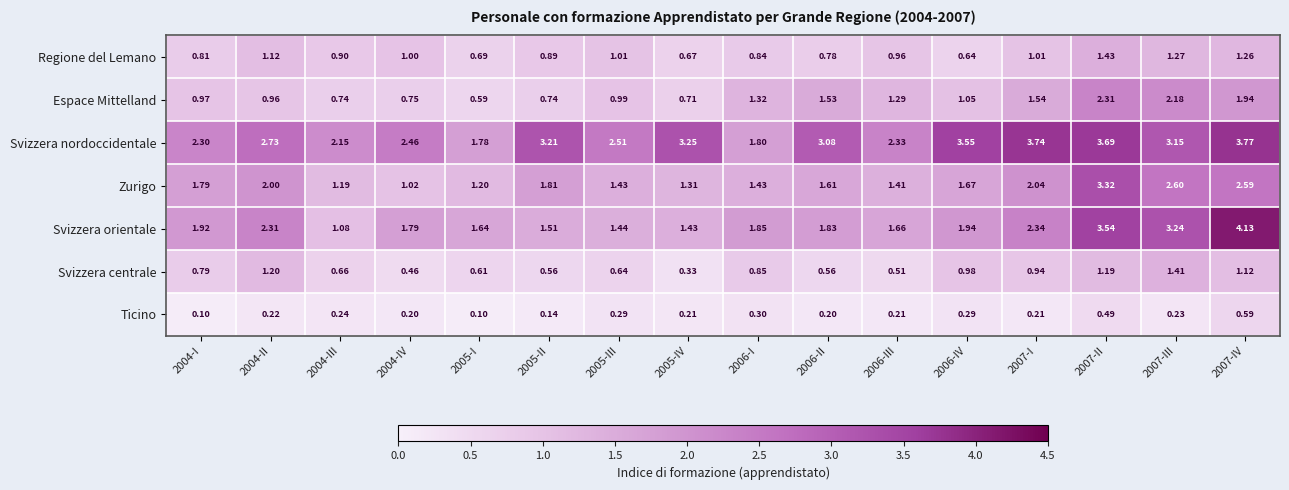

How many series are shown in this chart?

7